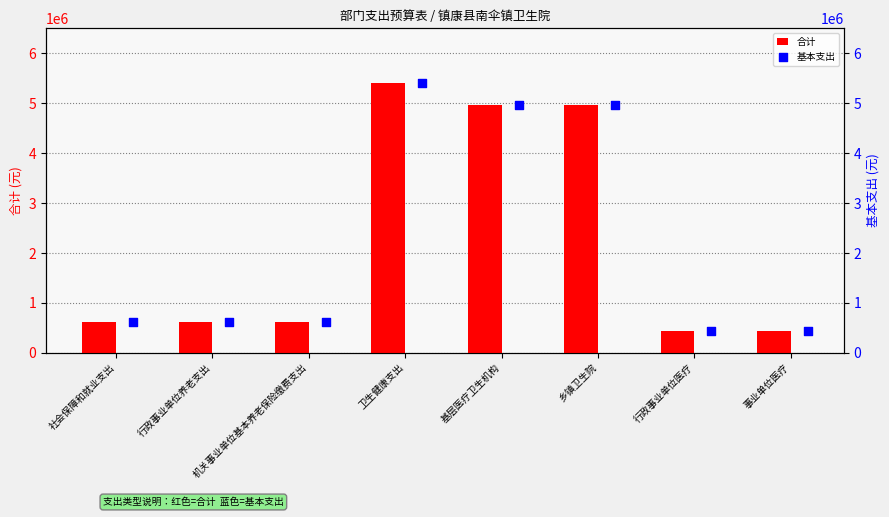

What is the lowest value of the 合计 series?

429157.2